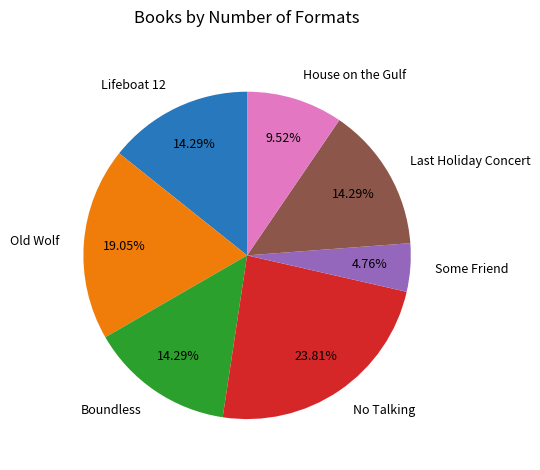

To the nearest percent, what is the difference between the largest and smallest slice percentages?

19%